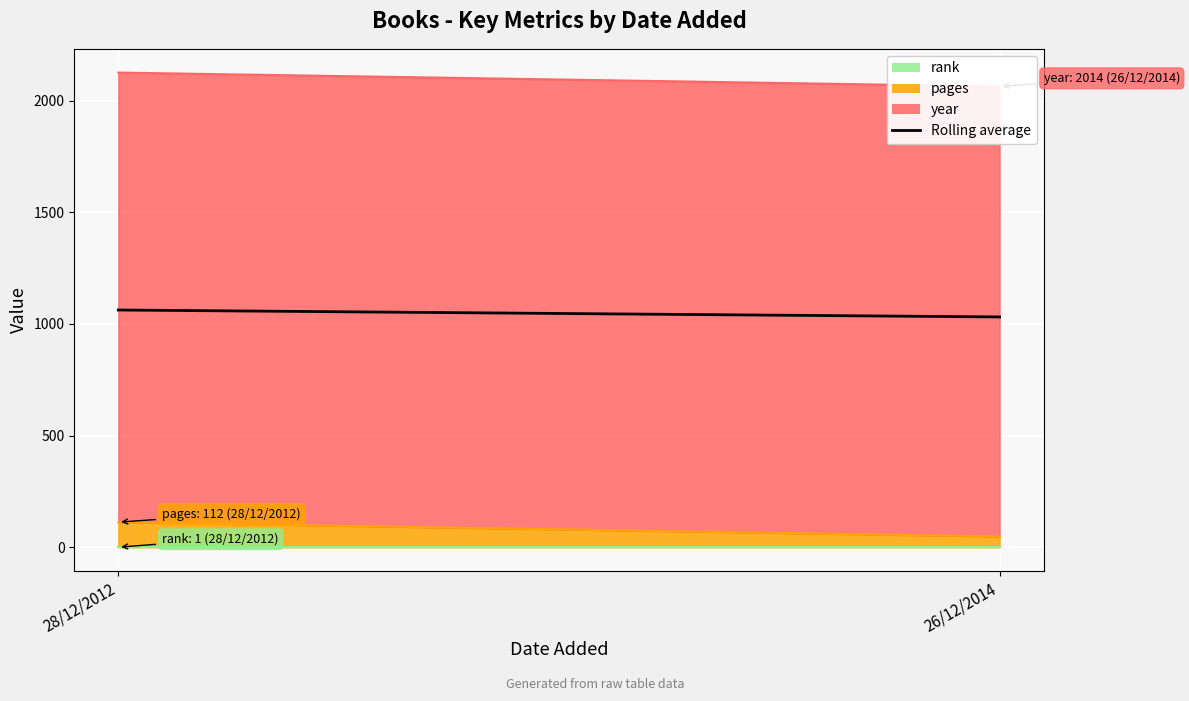

What is the difference between the maximum and minimum values?

31.0